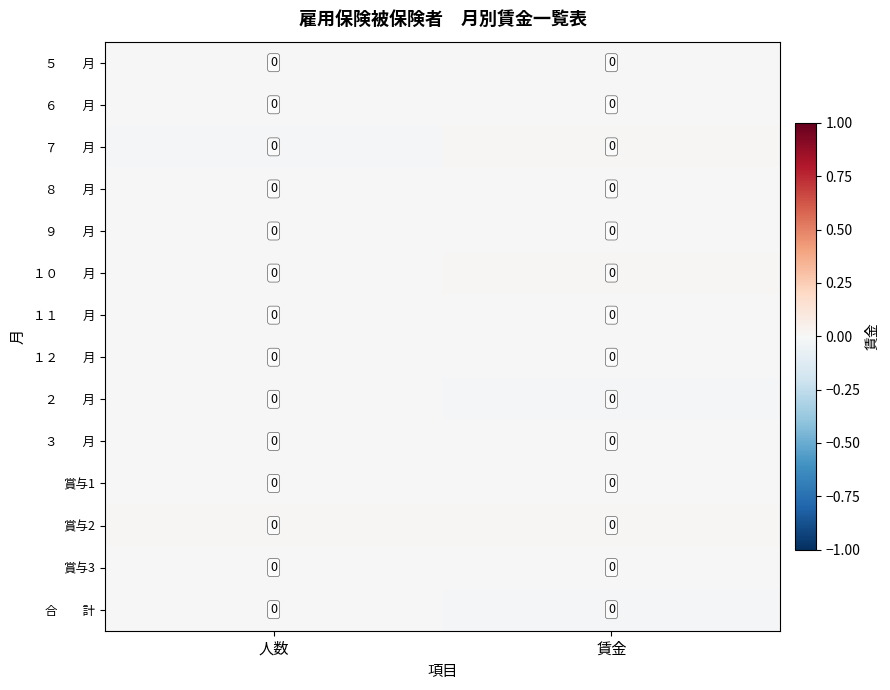

Where is 合 計 nearest to the value 0?

人数